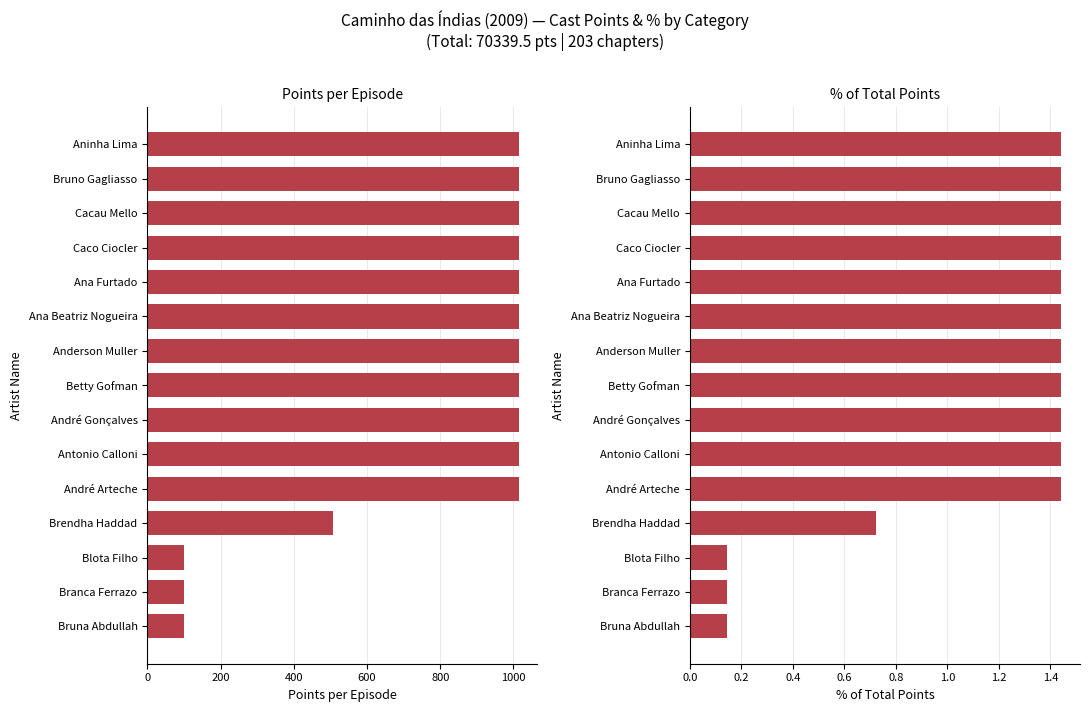

What is the sum of all % of Total values?

17.0